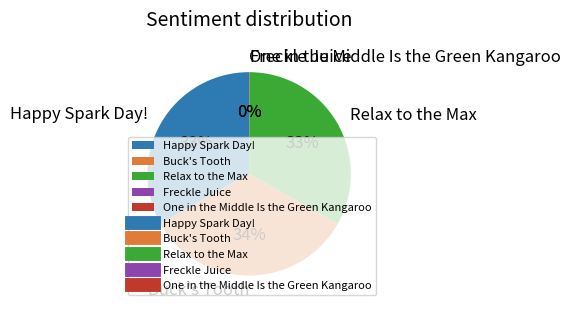

Is there a majority slice in this chart?

No